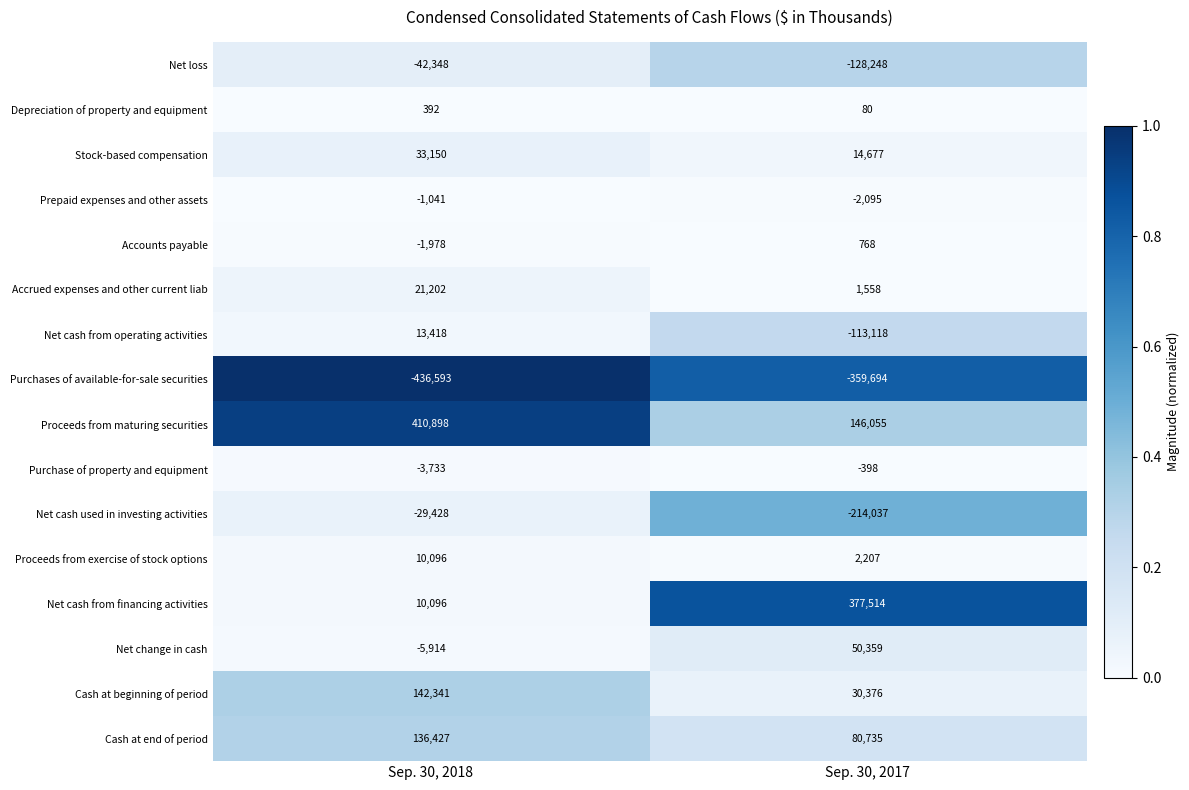

Count the number of data series in this chart.

16